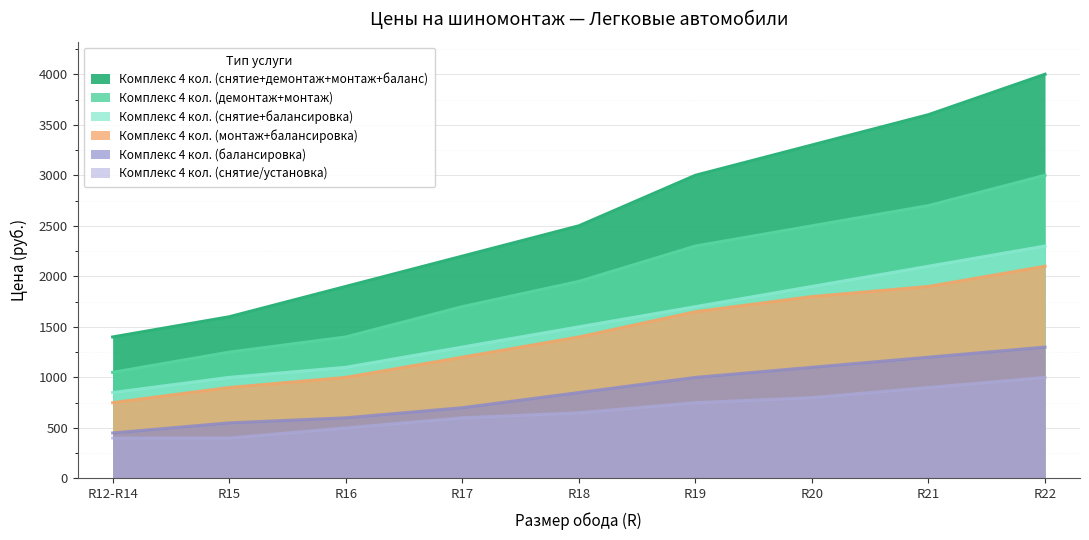

Reading left to right, what are all the values shown in this chart?

Комплекс 4 кол. (снятие+демонтаж+монтаж+баланс): R12-R14=1400	R15=1600	R16=1900	R17=2200	R18=2500	R19=3000	R20=3300	R21=3600	R22=4000
Комплекс 4 кол. (снятие+балансировка): R12-R14=850	R15=1000	R16=1100	R17=1300	R18=1500	R19=1700	R20=1900	R21=2100	R22=2300
Комплекс 4 кол. (демонтаж+монтаж): R12-R14=1050	R15=1250	R16=1400	R17=1700	R18=1950	R19=2300	R20=2500	R21=2700	R22=3000
Комплекс 4 кол. (монтаж+балансировка): R12-R14=750	R15=900	R16=1000	R17=1200	R18=1400	R19=1650	R20=1800	R21=1900	R22=2100
Комплекс 4 кол. (балансировка): R12-R14=450	R15=550	R16=600	R17=700	R18=850	R19=1000	R20=1100	R21=1200	R22=1300
Комплекс 4 кол. (снятие/установка): R12-R14=400	R15=400	R16=500	R17=600	R18=650	R19=750	R20=800	R21=900	R22=1000